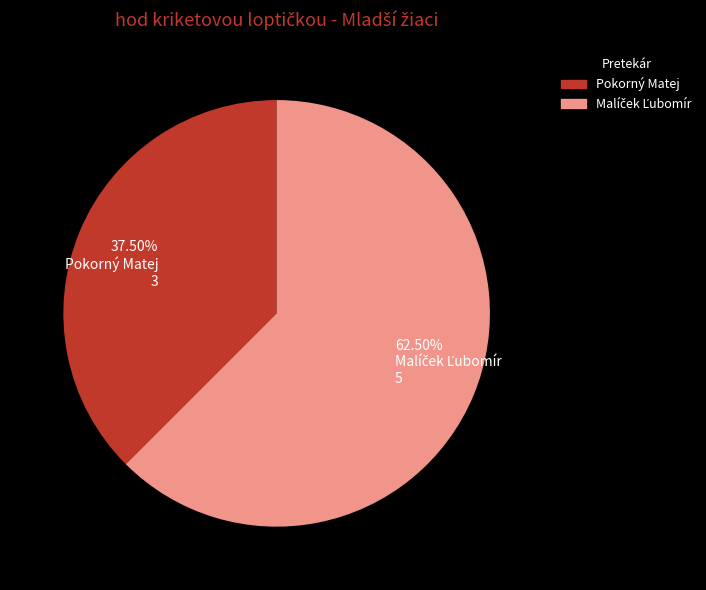

Which slice is the smallest?

37.50% Pokorný Matej 3